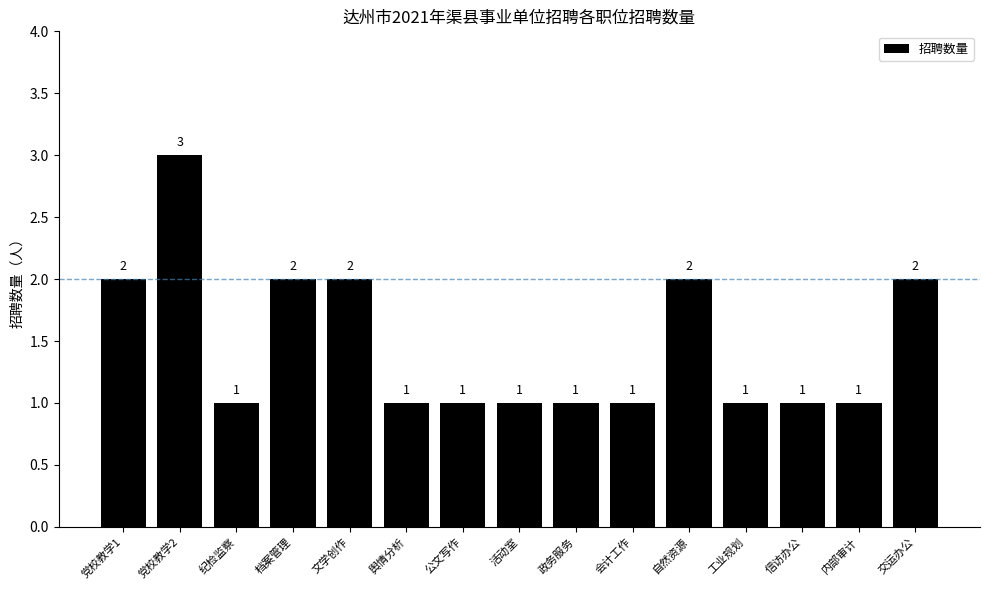

What is the minimum value shown in the chart?

1